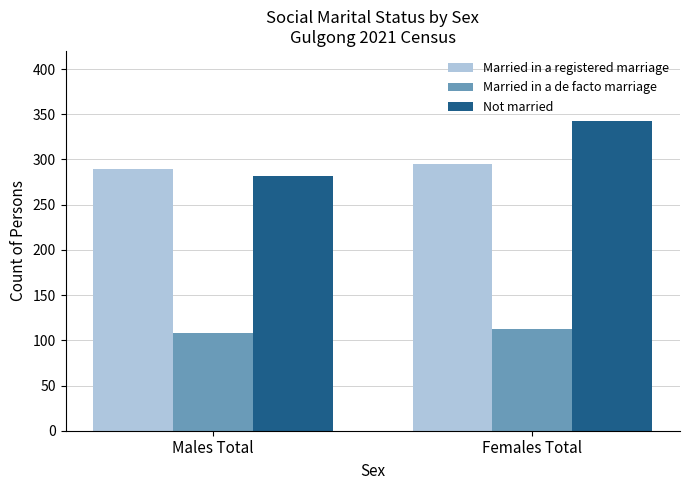

Reading right to left, extract all data points from this chart.

Married in a registered marriage: 295	289
Married in a de facto marriage: 113	108
Not married: 342	282